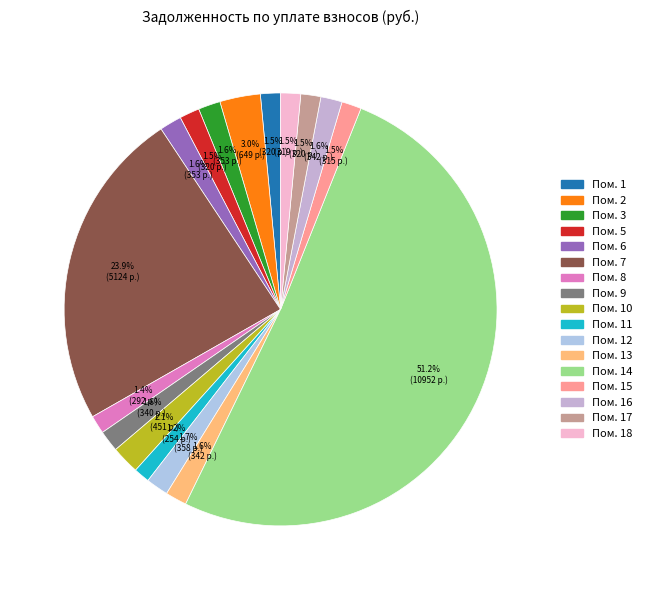

Count the number of slices in the pie.

17